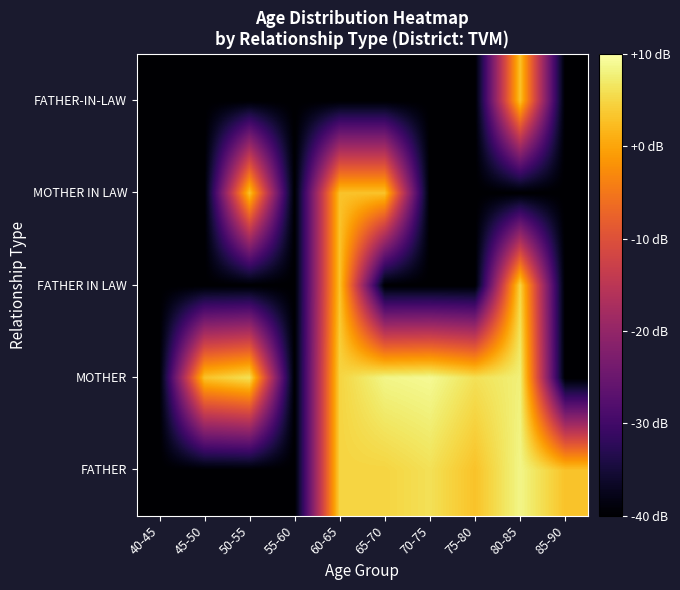

What is the smallest value displayed?

-40.0